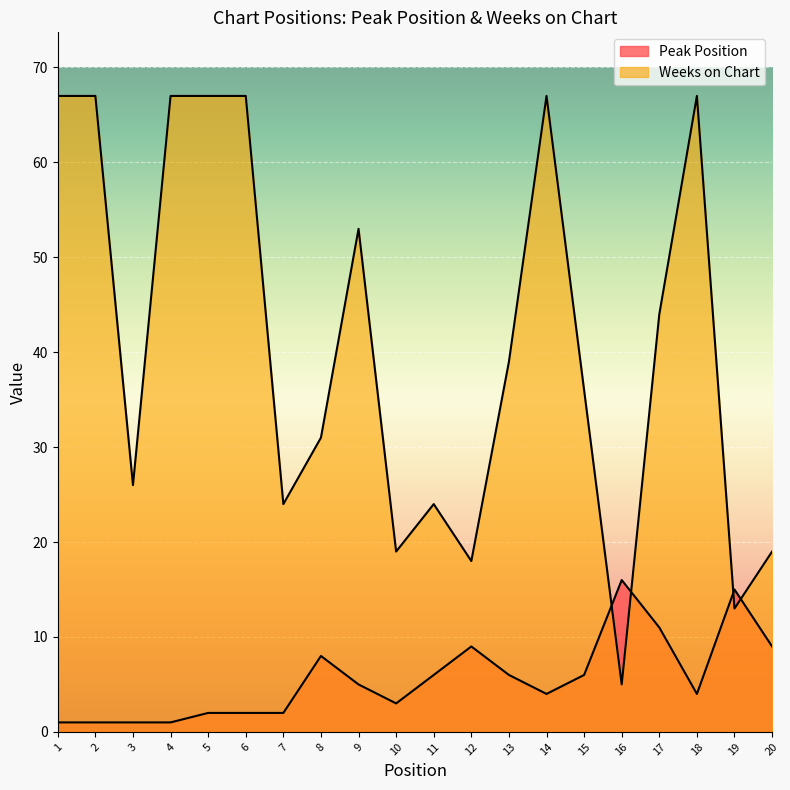

Reading left to right, extract all data points from this chart.

Peak Position: 1=1	2=1	3=1	4=1	5=2	6=2	7=2	8=8	9=5	10=3	11=6	12=9	13=6	14=4	15=6	16=16	17=11	18=4	19=15	20=9
Weeks on Chart: 1=67	2=67	3=26	4=67	5=67	6=67	7=24	8=31	9=53	10=19	11=24	12=18	13=39	14=67	15=36	16=5	17=44	18=67	19=13	20=19